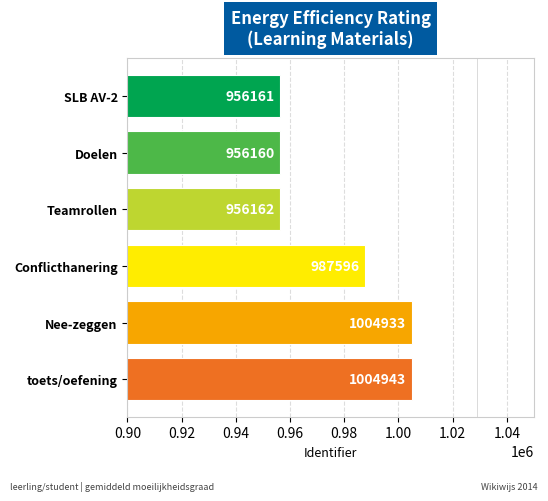

Read the value at Teamrollen, to the nearest 50.

956150